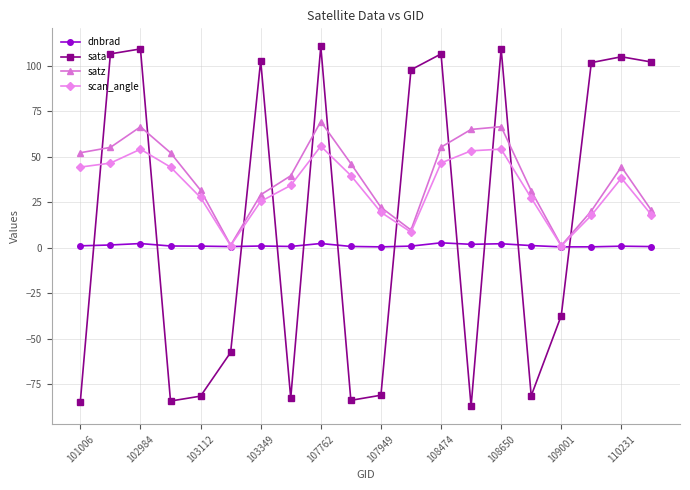

True or false: dnbrad and sata intersect in this chart.

True